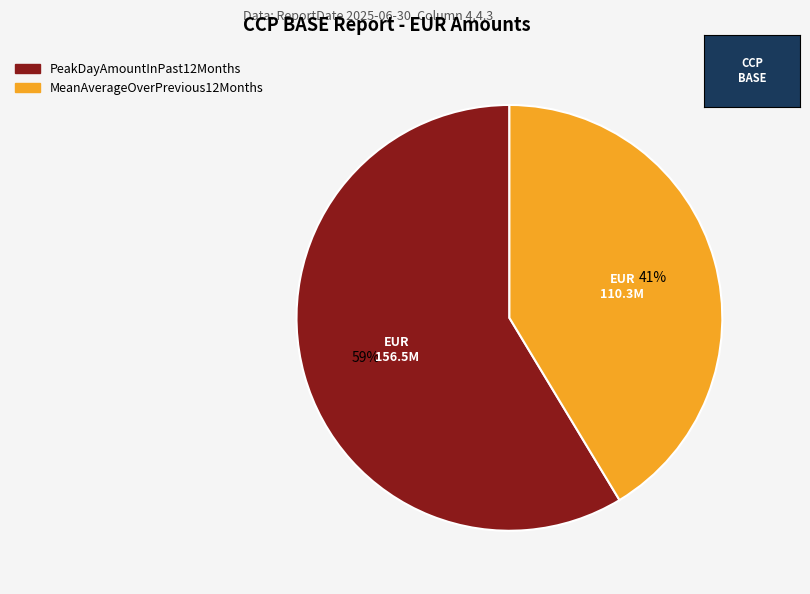

What is the ratio of the value at MeanAverageOverPrevious12Months to the value at PeakDayAmountInPast12Months?

0.7